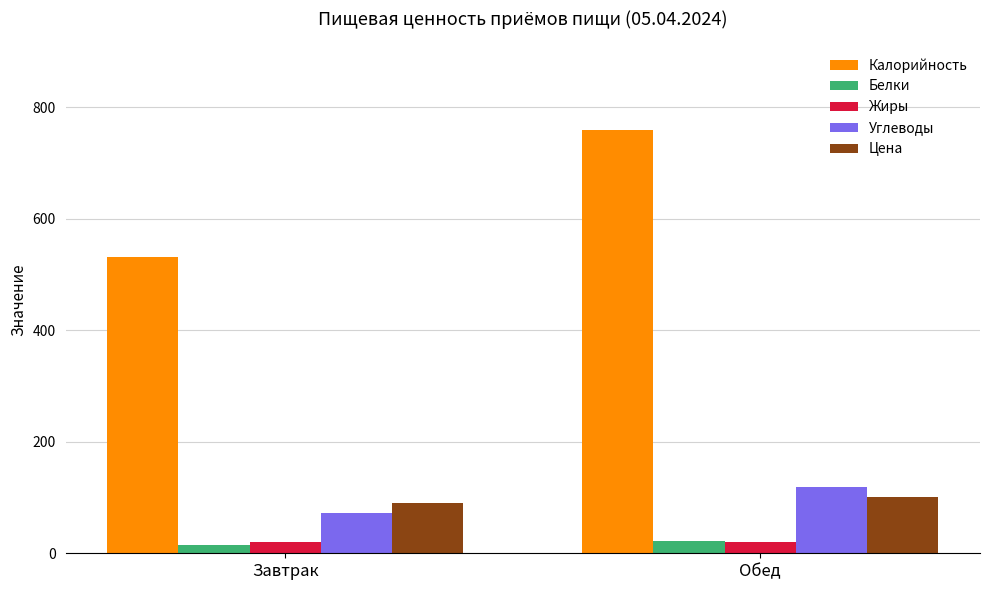

At which label is Углеводы closest to 96?

Завтрак